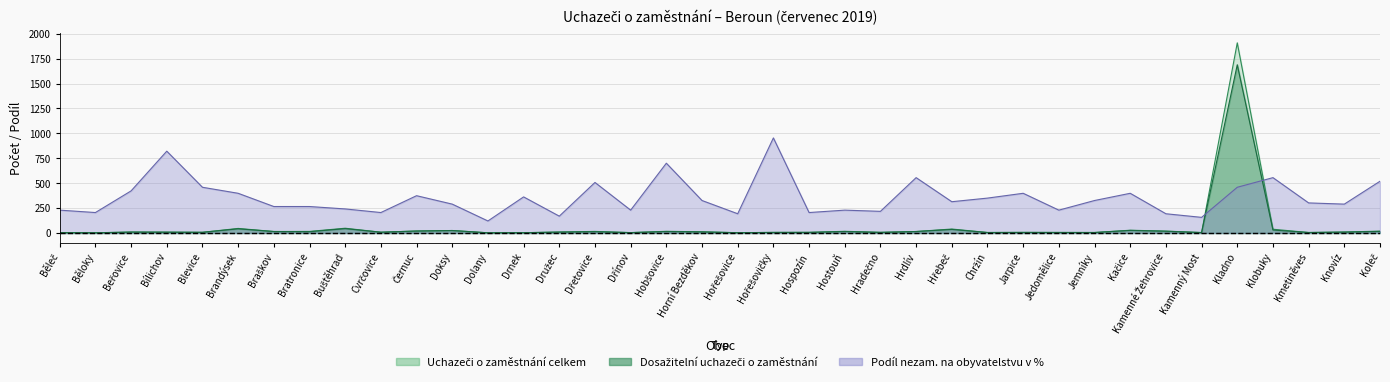

Reading left to right, list all the values displayed in this chart.

Uchazeči o zaměstnání celkem: 4.0	2.0	10.0	9.0	7.0	46.0	15.0	16.0	48.0	8.0	20.0	25.0	2.0	3.0	10.0	16.0	4.0	17.0	12.0	3.0	6.0	7.0	17.0	7.0	15.0	40.0	5.0	6.0	6.0	5.0	28.0	19.0	5.0	1908.0	38.0	5.0	10.0	19.0
Dosažitelní uchazeči o zaměstnání: 4.0	2.0	9.0	8.0	7.0	42.0	15.0	13.0	44.0	8.0	20.0	25.0	2.0	3.0	9.0	13.0	4.0	15.0	11.0	3.0	6.0	6.0	15.0	6.0	15.0	36.0	5.0	6.0	5.0	5.0	26.0	18.0	4.0	1688.0	30.0	5.0	9.0	16.0
Podíl nezam. na obyvatelstvu v %: 229.4	205.3	422.7	821.2	458.9	398.5	265.7	265.7	241.5	205.3	374.4	289.8	120.8	362.3	169.1	507.2	229.4	700.4	326.1	193.2	954.0	205.3	229.4	217.4	555.5	314.0	350.2	398.5	229.4	326.1	398.5	193.2	157.0	458.9	555.5	301.9	289.8	519.3